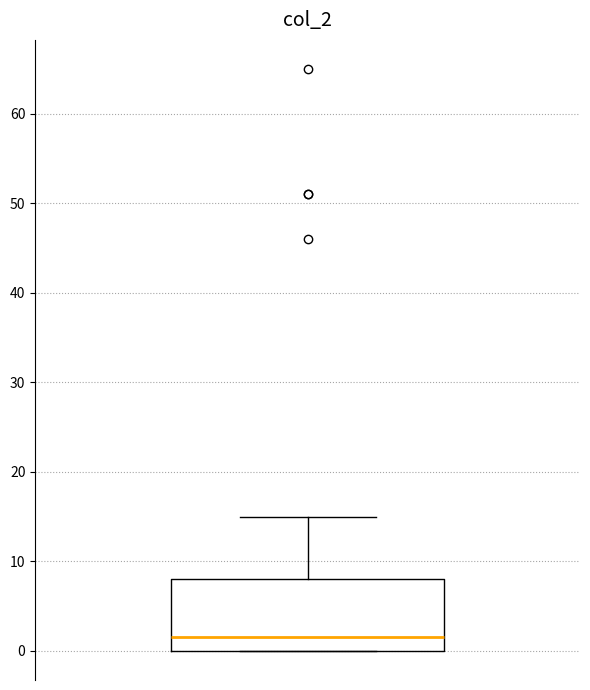

Read this box plot against the y-axis: the position of the median line, the range covered by the box, and the ends of both whiskers. The values are not printed on the chart, so give them approximately, as read against the axis.

median 2, box 0 to 8, whiskers 0 to 15